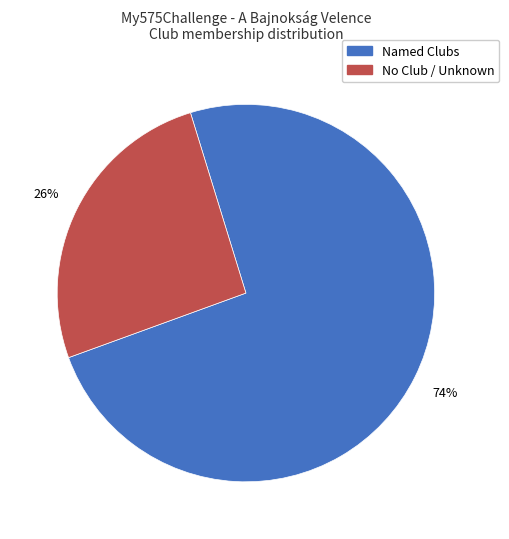

To the nearest percent, what is the difference between the largest and smallest slice percentages?

48%